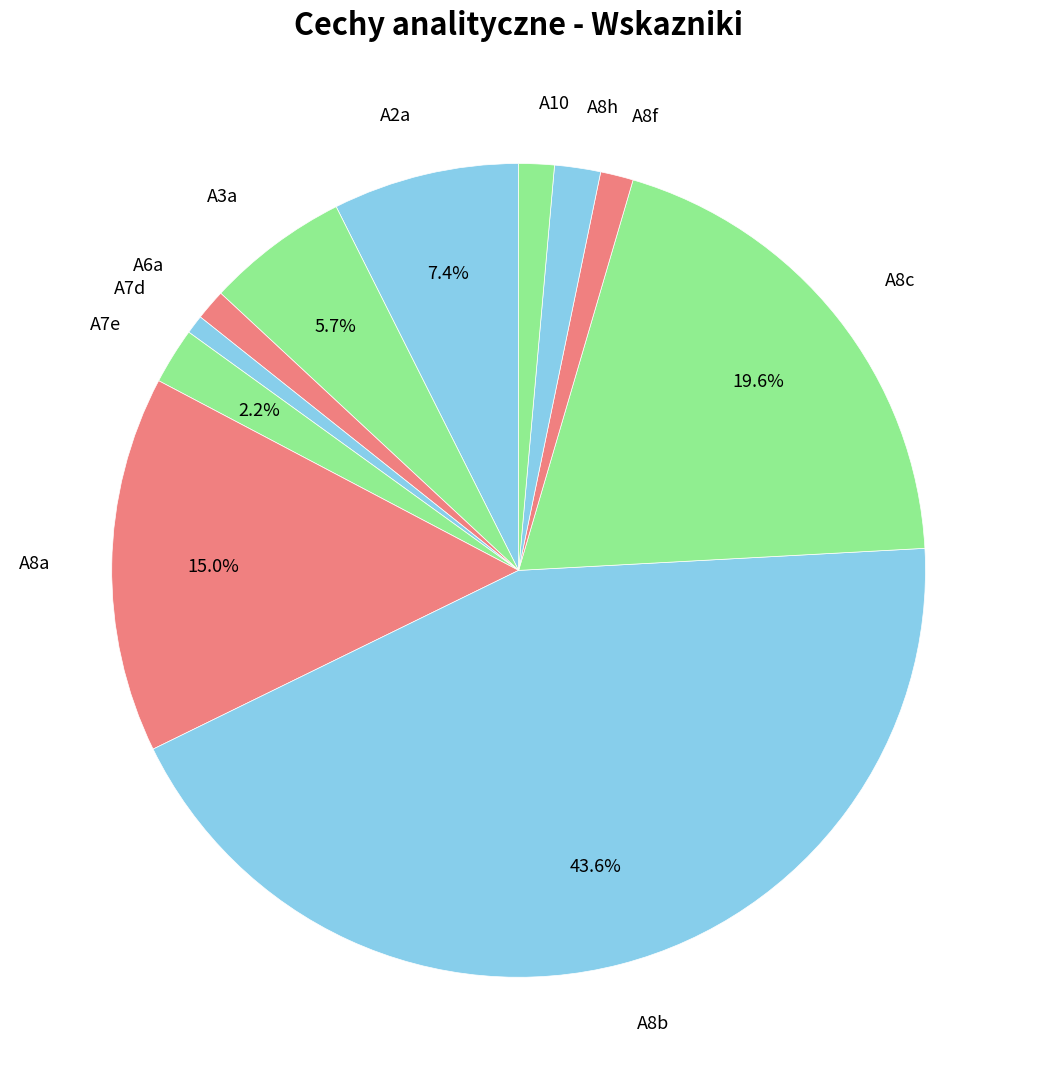

Count the number of slices in the pie.

11